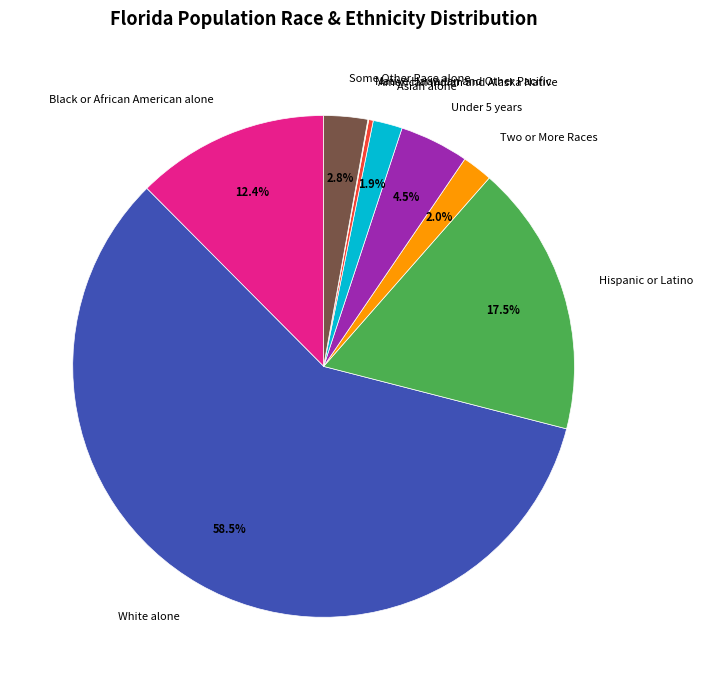

Is American Indian and Alaska Native the majority of the pie?

No